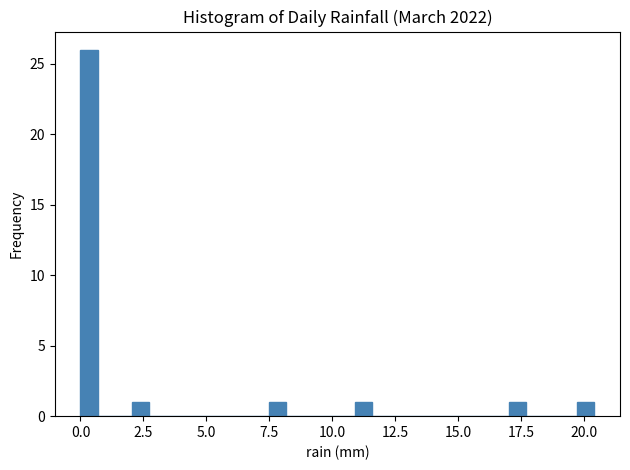

Read against the x-axis, roughly where is the centre of the tallest bar?

0.5